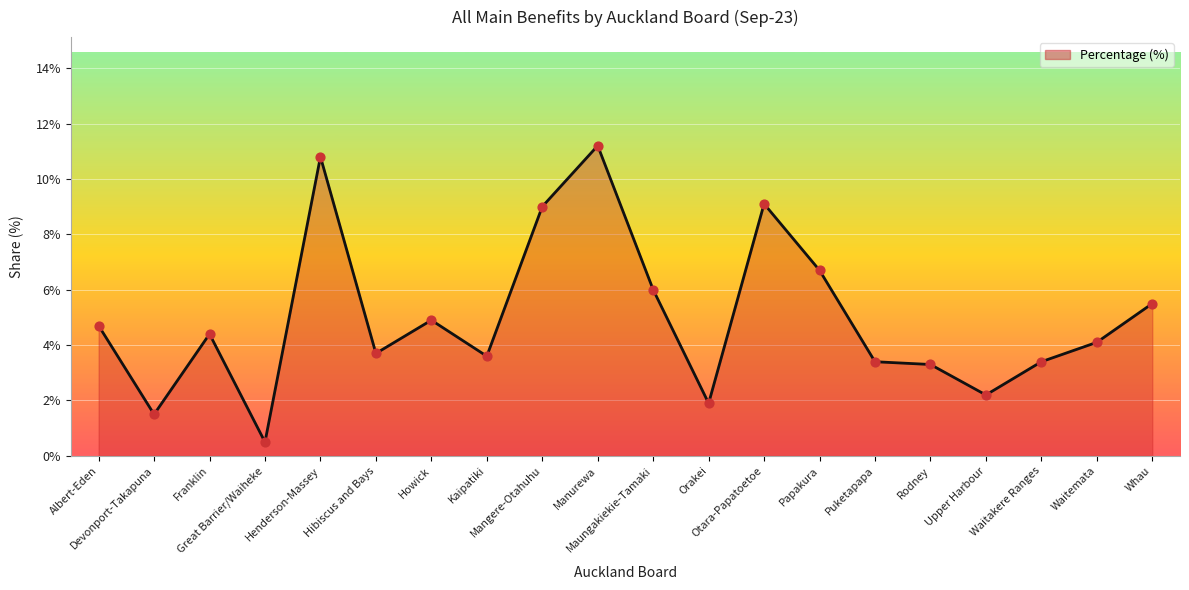

What is the ratio of the value at Waitemata to the value at Howick?

0.8